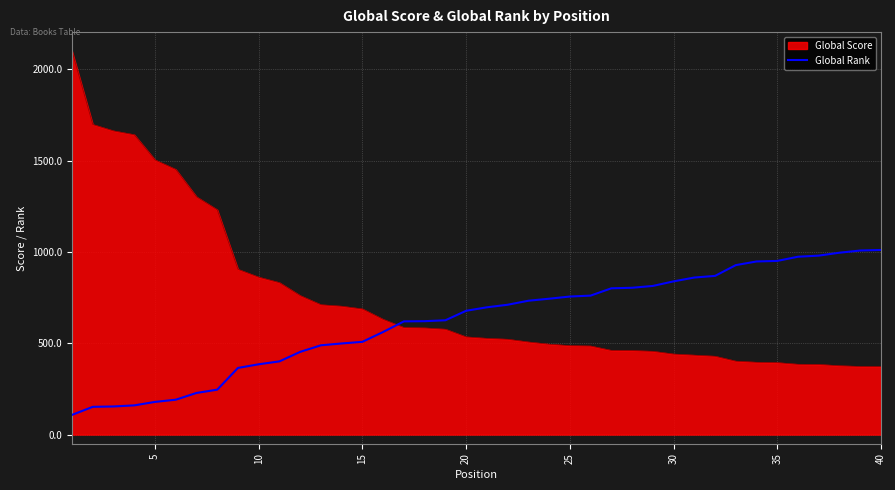

What is the greatest value displayed?

2099